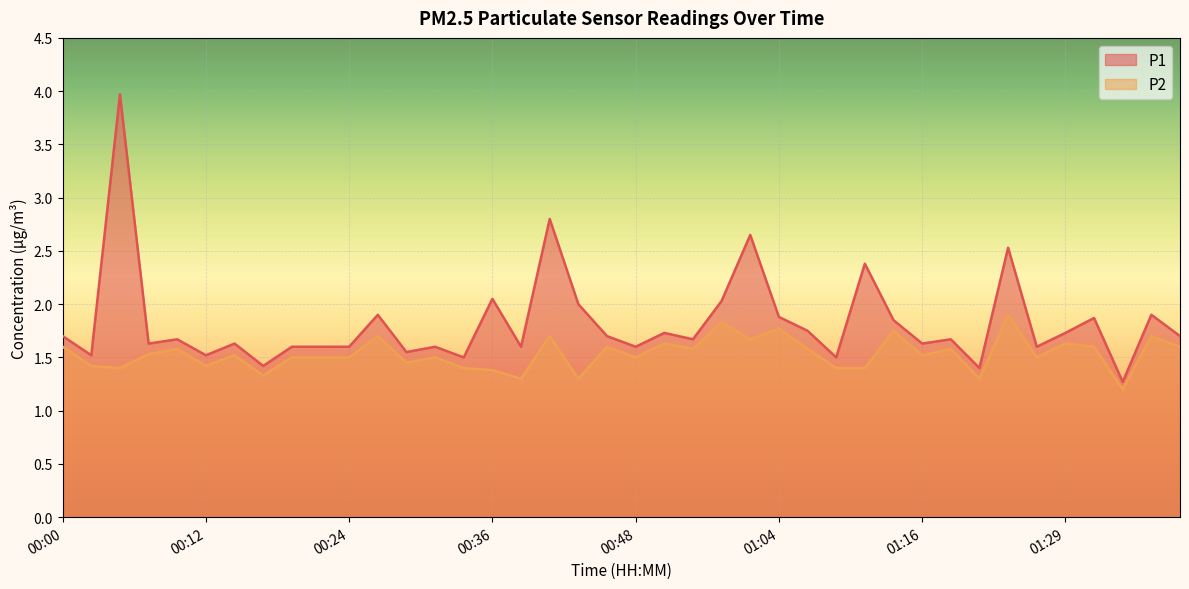

Is it true that P2 equals 3.0 at 00:59?

False